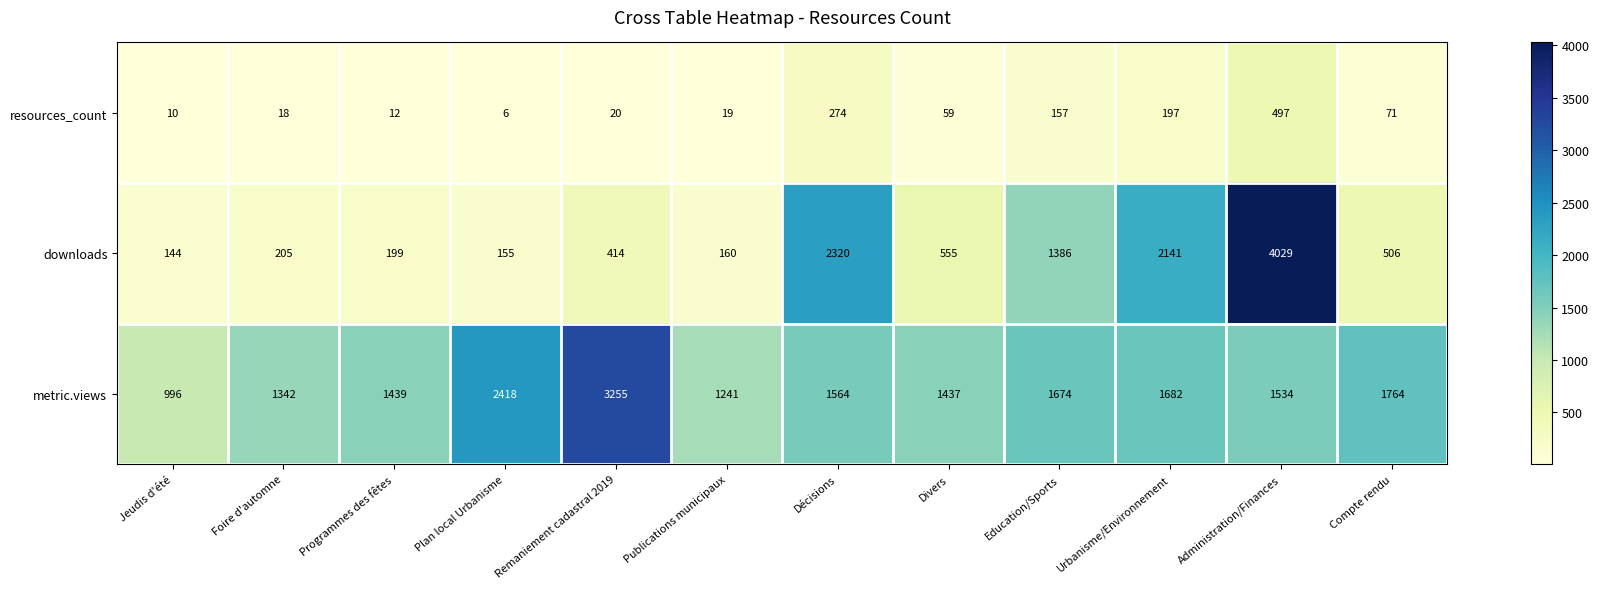

The value of resources_count at Education/Sports is 157. True or false?

True